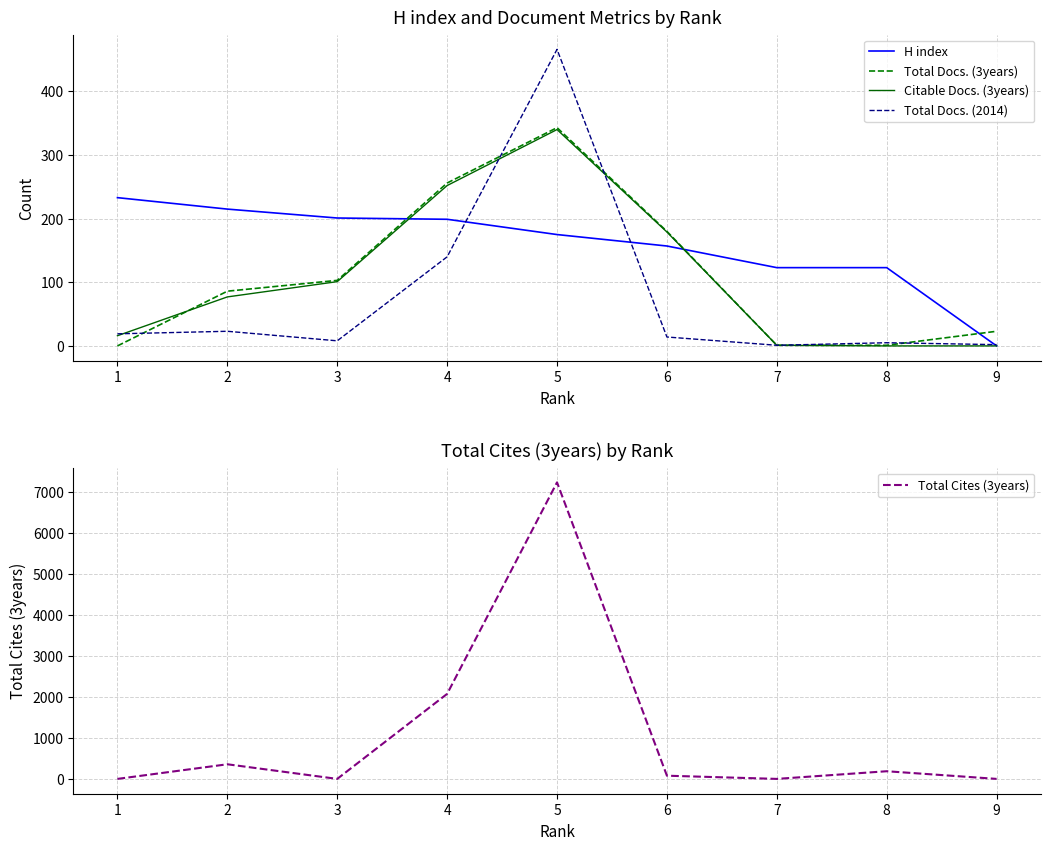

What is the maximum value for Total Docs. (2014)?

466